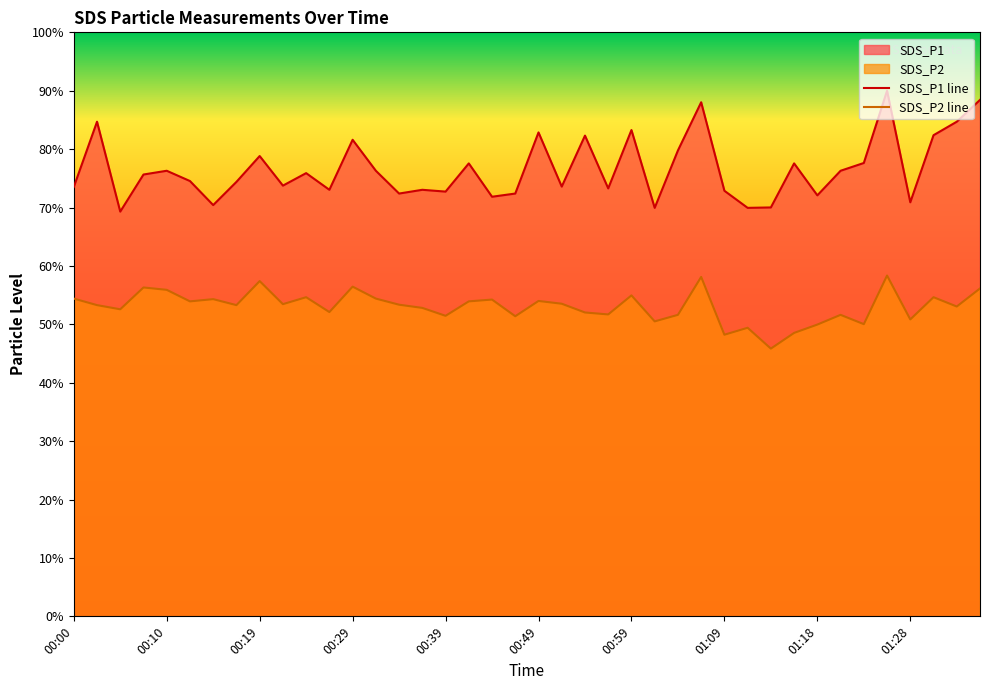

What is the value of the SDS_P1 point at the 10th from the left?

73.8